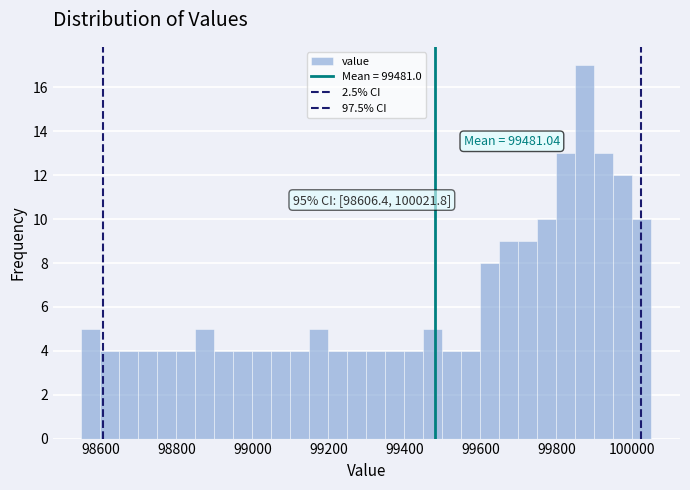

Read against the x-axis, roughly where is the centre of the tallest bar?

99880